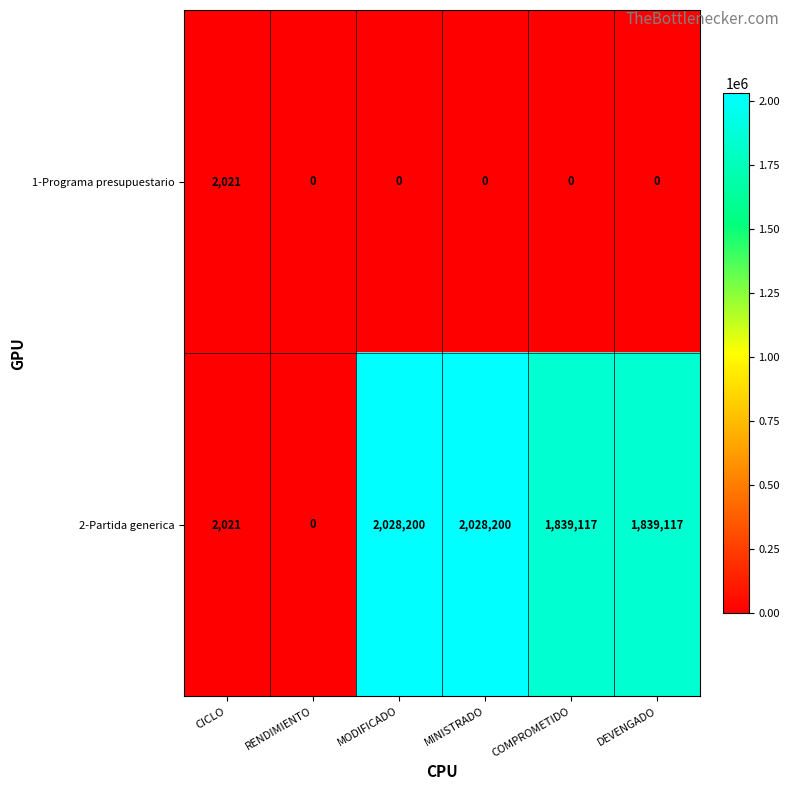

Reading left to right, extract all data points from this chart.

1-Programa presupuestario: 2021	0	0	0	0	0
2-Partida generica: 2021	0	2028200	2028200	1839117	1839117